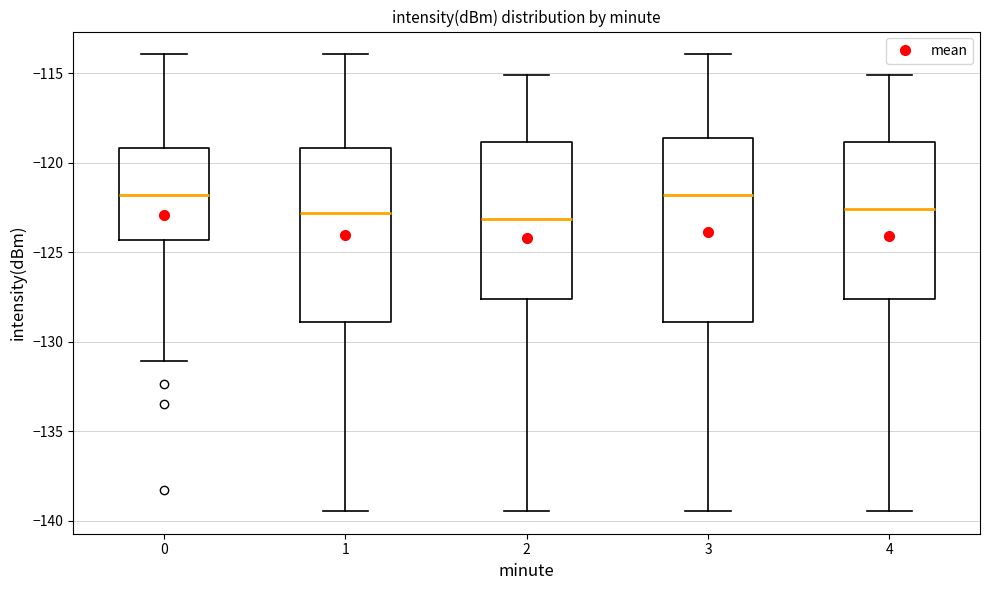

Reading left to right, transcribe this box plot: for each box, give where its median line is, the range the box spans, and where its two whiskers end, as read against the y-axis. The values are not printed on the chart, so give them approximately, as read against the axis.

0: median -122.0, box -124.5 to -119.0, whiskers -131.0 to -114.0
1: median -123.0, box -129.0 to -119.0, whiskers -139.5 to -114.0
2: median -123.0, box -127.5 to -119.0, whiskers -139.5 to -115.0
3: median -122.0, box -129.0 to -118.5, whiskers -139.5 to -114.0
4: median -122.5, box -127.5 to -119.0, whiskers -139.5 to -115.0